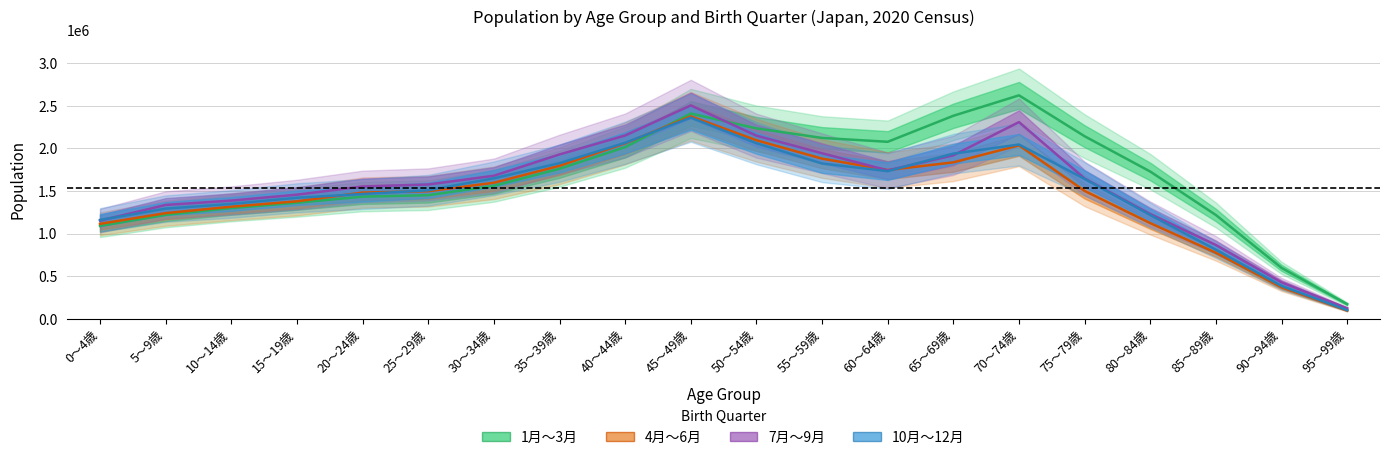

How many data points does each series have?

20